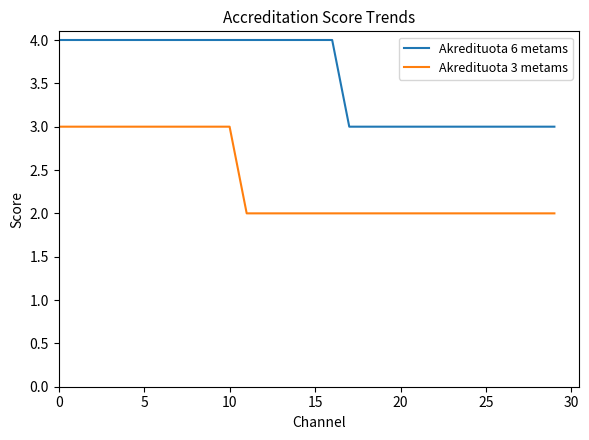

Which series has the largest total across all categories?

Akredituota 6 metams